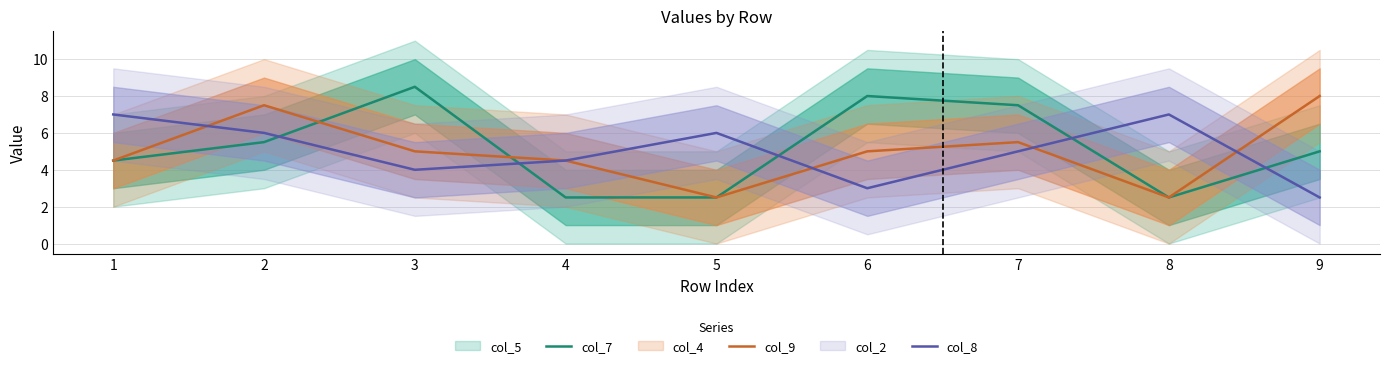

Reading right to left, extract all data points from this chart.

col_7: 5.0	2.5	7.5	8.0	2.5	2.5	8.5	5.5	4.5
col_9: 8.0	2.5	5.5	5.0	2.5	4.5	5.0	7.5	4.5
col_8: 2.5	7.0	5.0	3.0	6.0	4.5	4.0	6.0	7.0